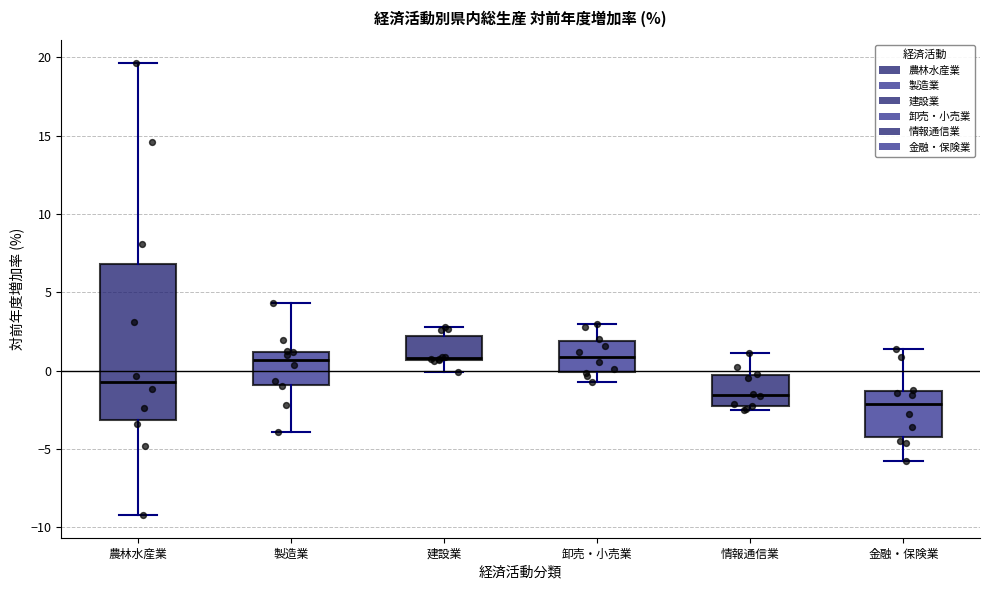

Where is the upper edge of the box for 農林水産業 on the y-axis? The values are not printed on the chart, so give them approximately, as read against the axis.

7.0